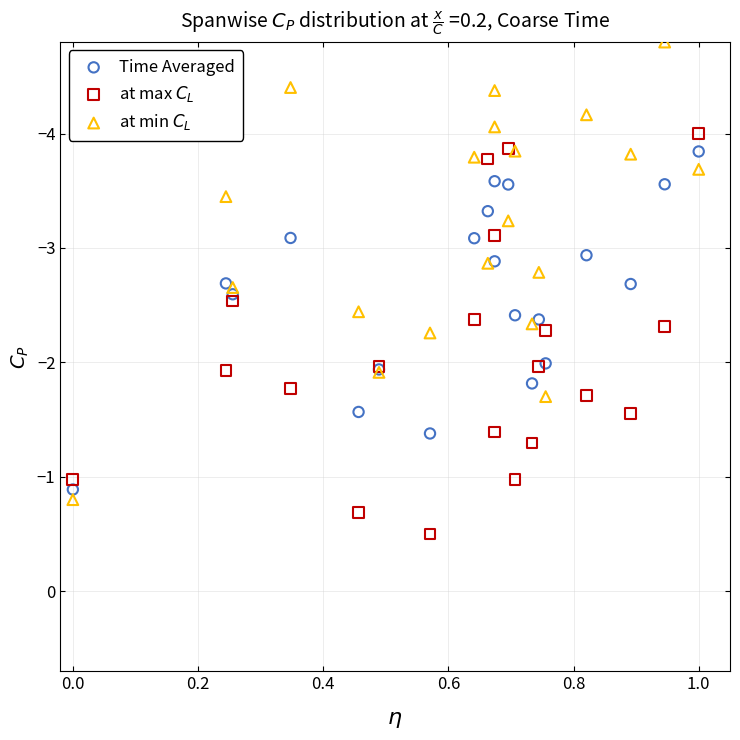

What are all the series names shown in the legend?

Time Averaged, at max $C_L$, at min $C_L$